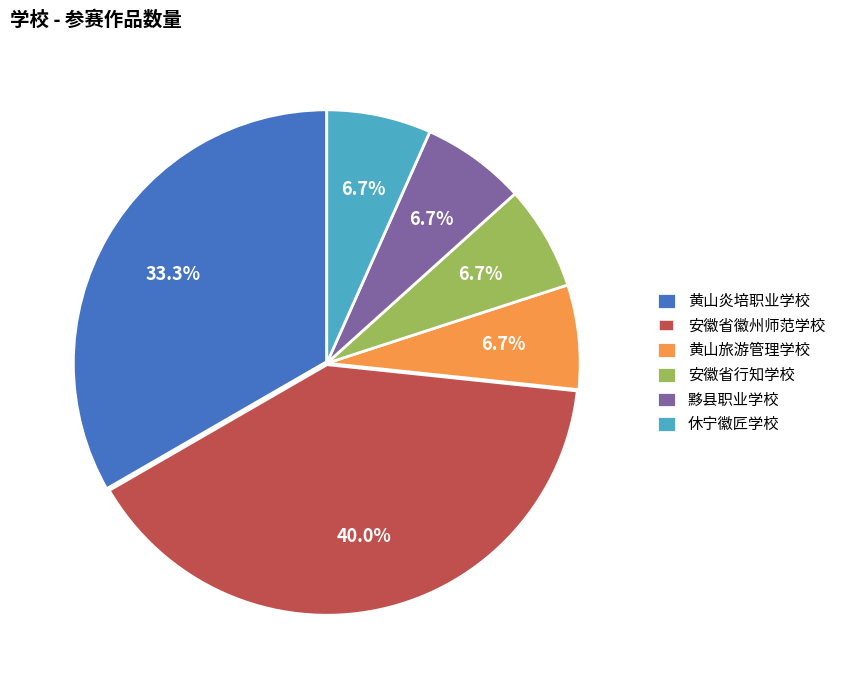

What is the largest slice in the pie chart?

安徽省徽州师范学校